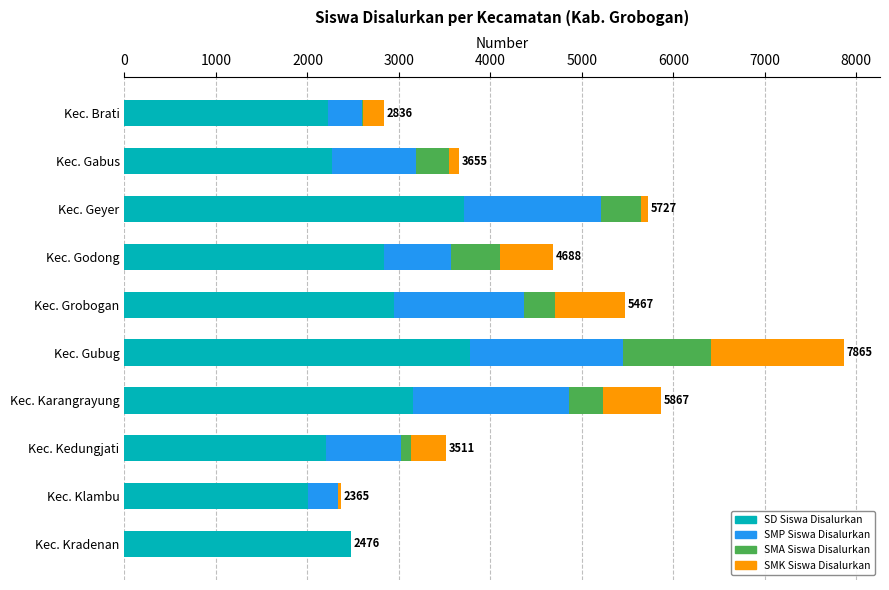

At which category is the sum across all series the highest?

Kec. Gubug